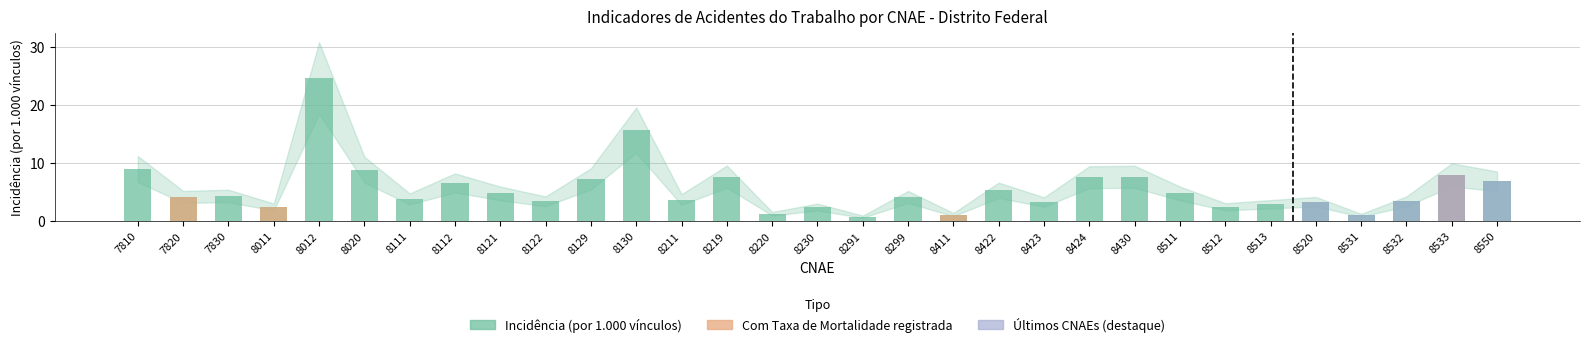

How many bars are there in total?

31